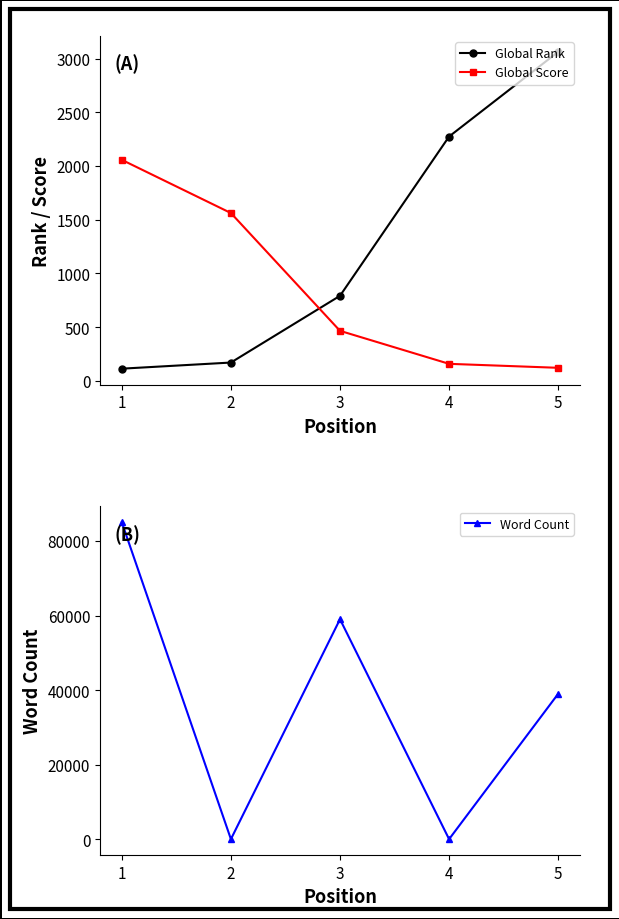

Does the chart have visible grid lines?

No